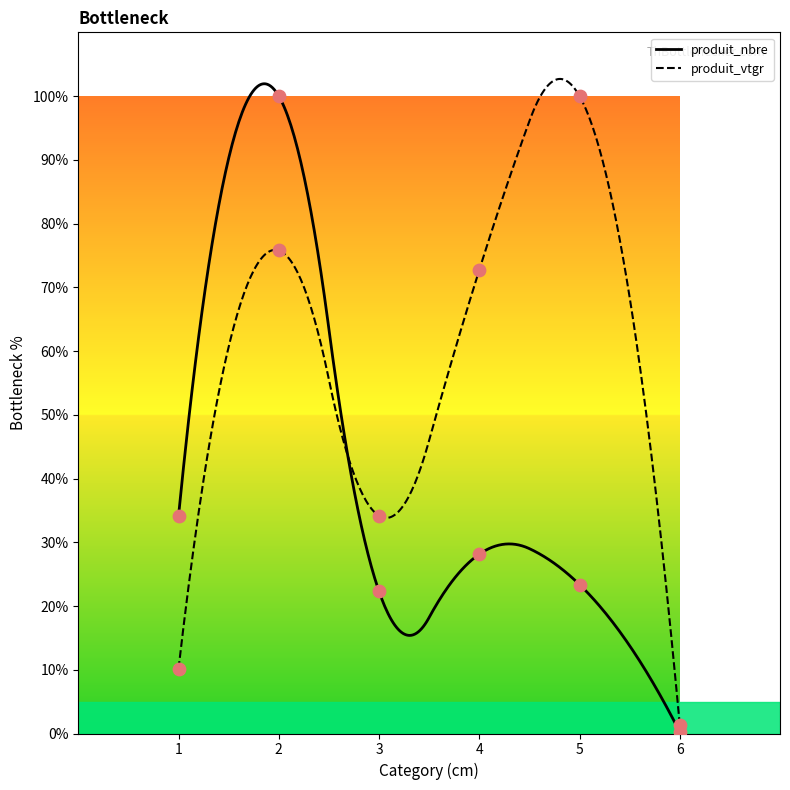

At which category is the sum across all series the highest?

2